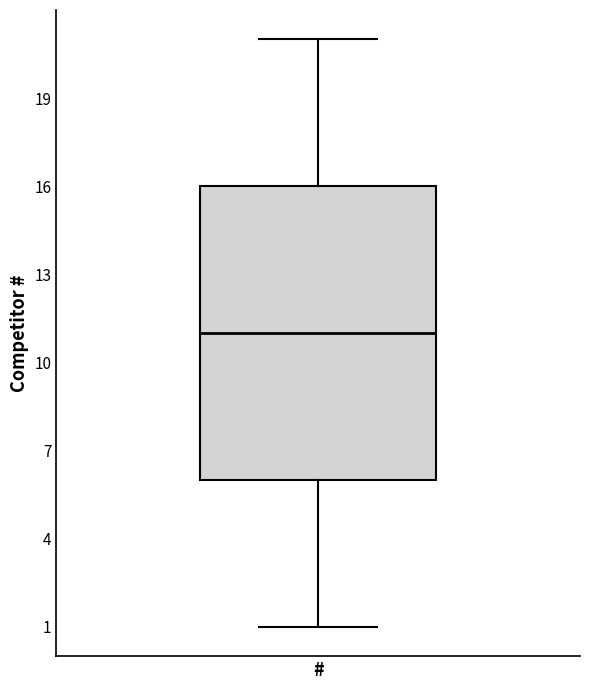

Read this box plot against the y-axis: the position of the median line, the range covered by the box, and the ends of both whiskers. The values are not printed on the chart, so give them approximately, as read against the axis.

median 11, box 6 to 16, whiskers 1 to 21